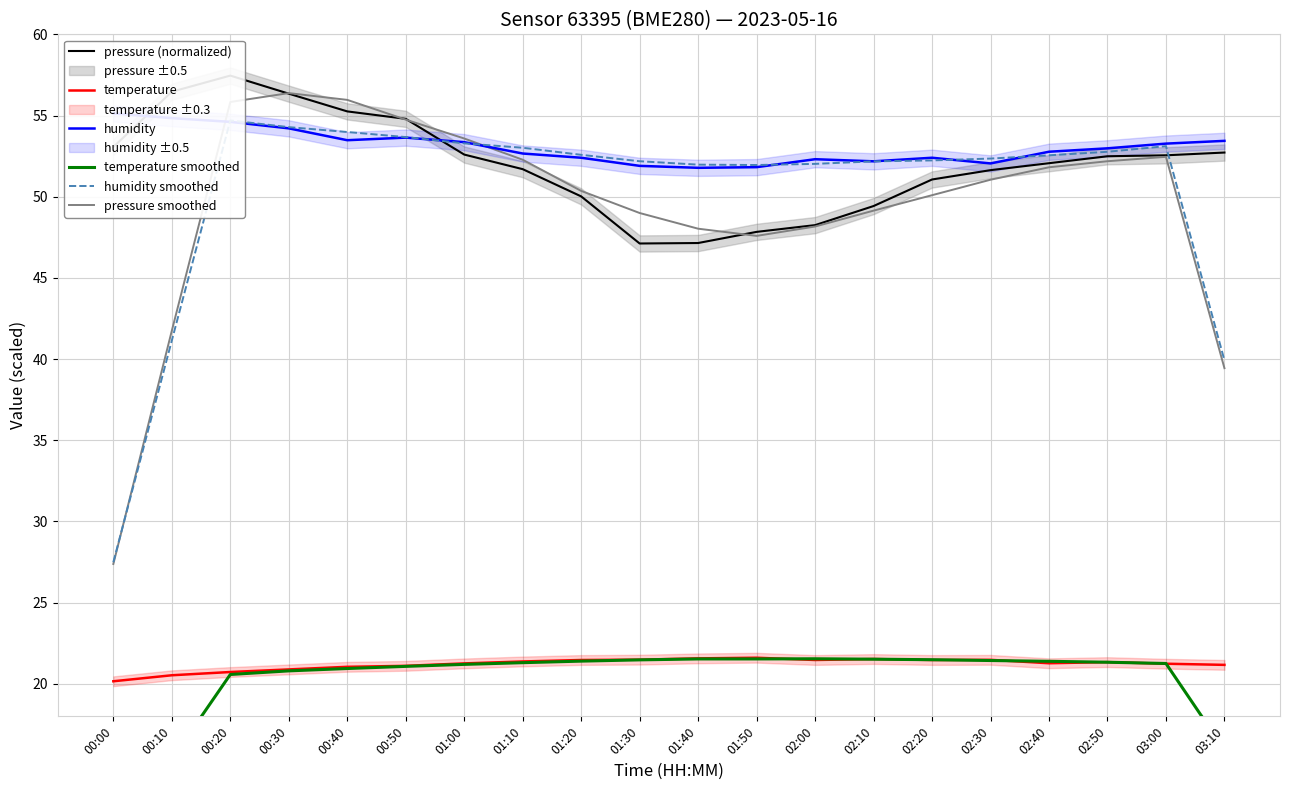

What is the label of the 2nd point from the right?

03:00